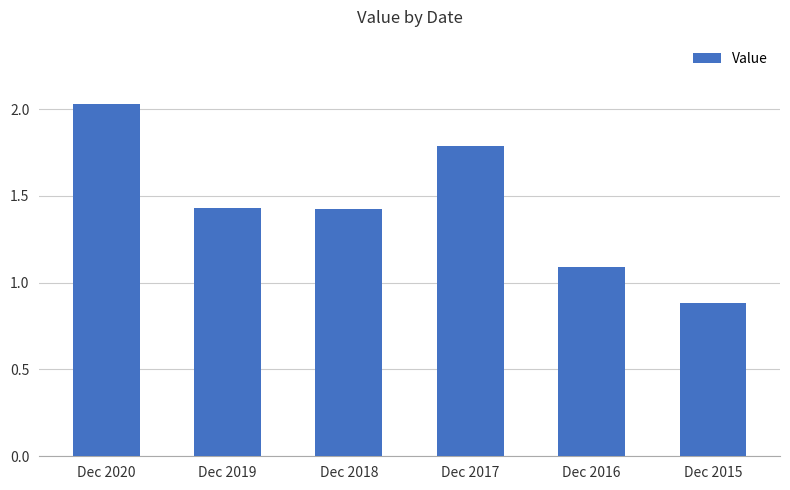

At which label is the value closest to 1?

Dec 2016